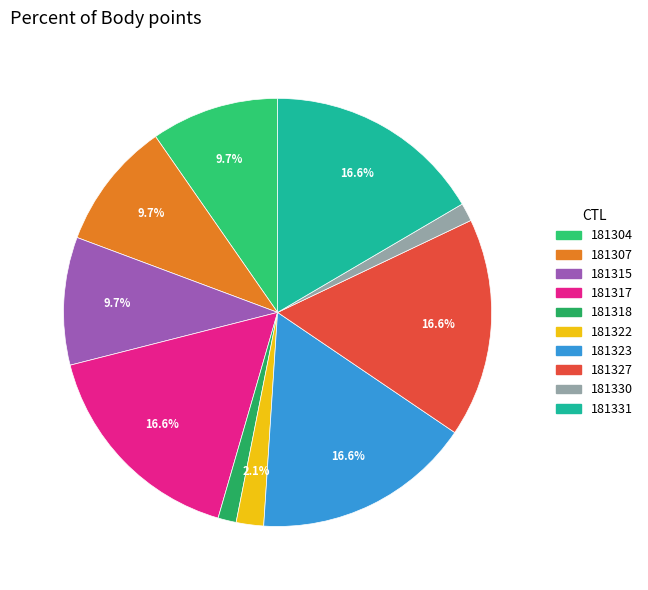

How many slices are in this pie chart?

10